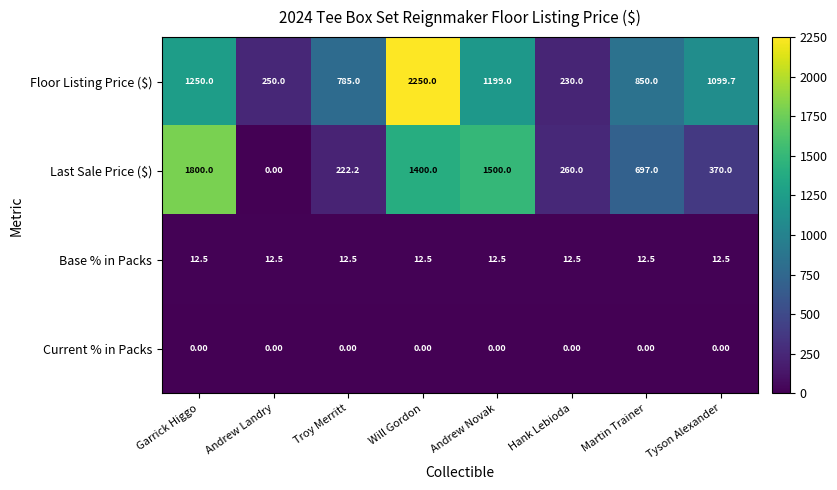

Which series has the largest range (max minus min)?

Floor Listing Price ($)